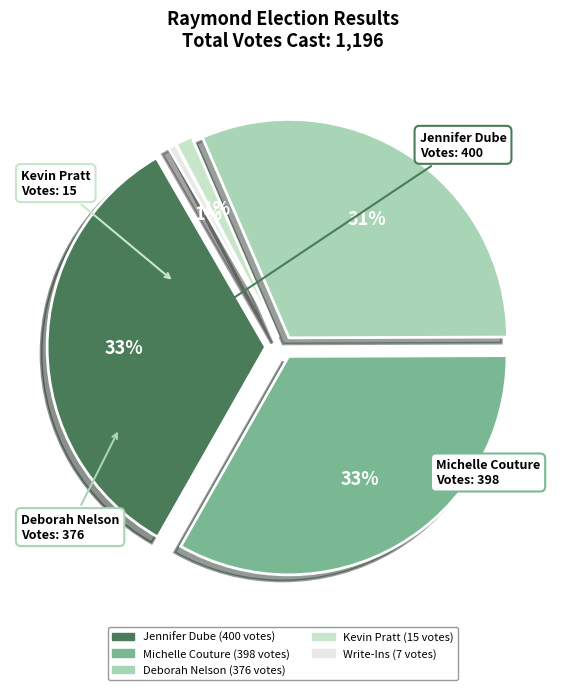

What percentage is NOT represented by Michelle Couture?

66.7%